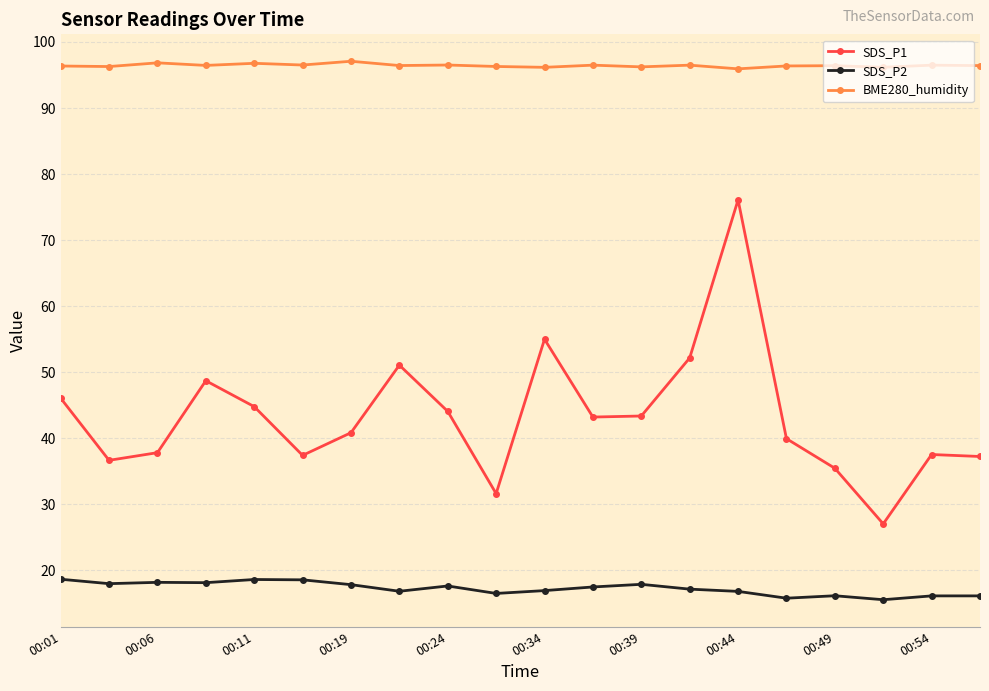

What is the minimum value for SDS_P1?

27.1